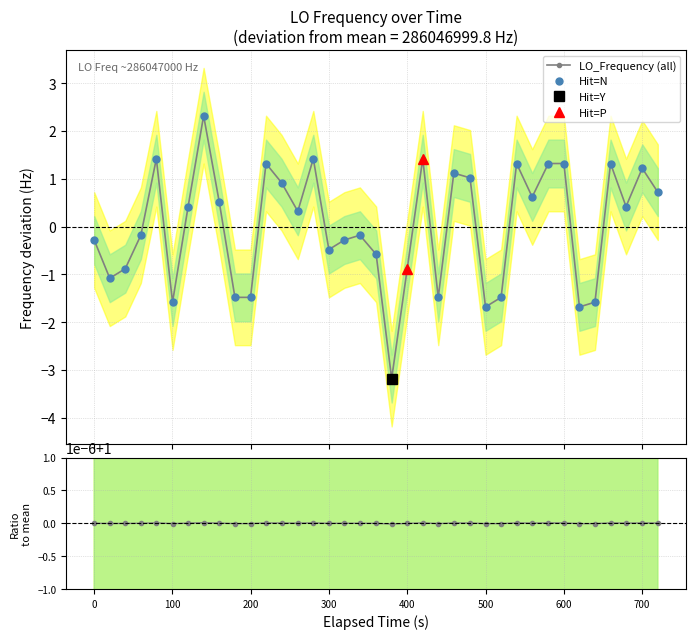

What is the smallest value displayed?

-3.2